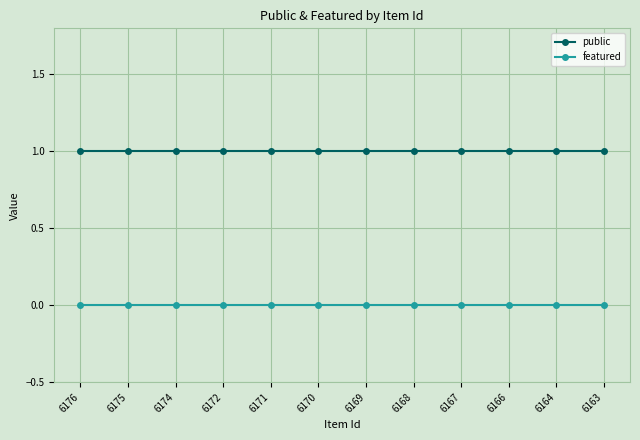

True or false: featured and public cross at least once.

False